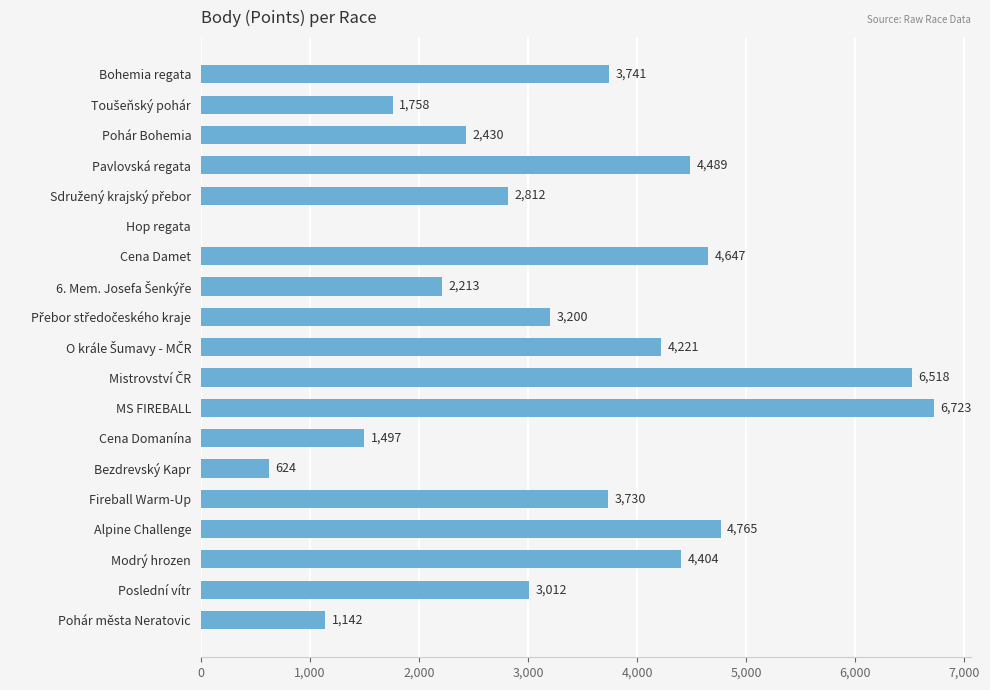

The value at Cena Domanína is 836. True or false?

False